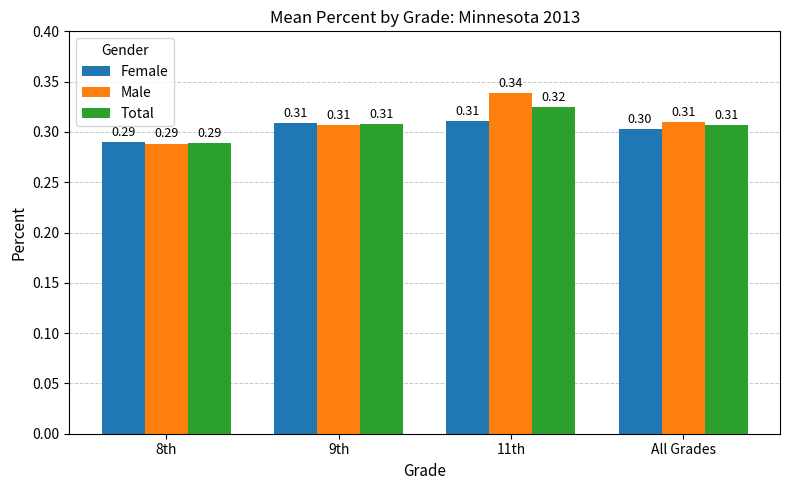

At 11th, list the series in order from smallest to largest.

Female, Total, Male